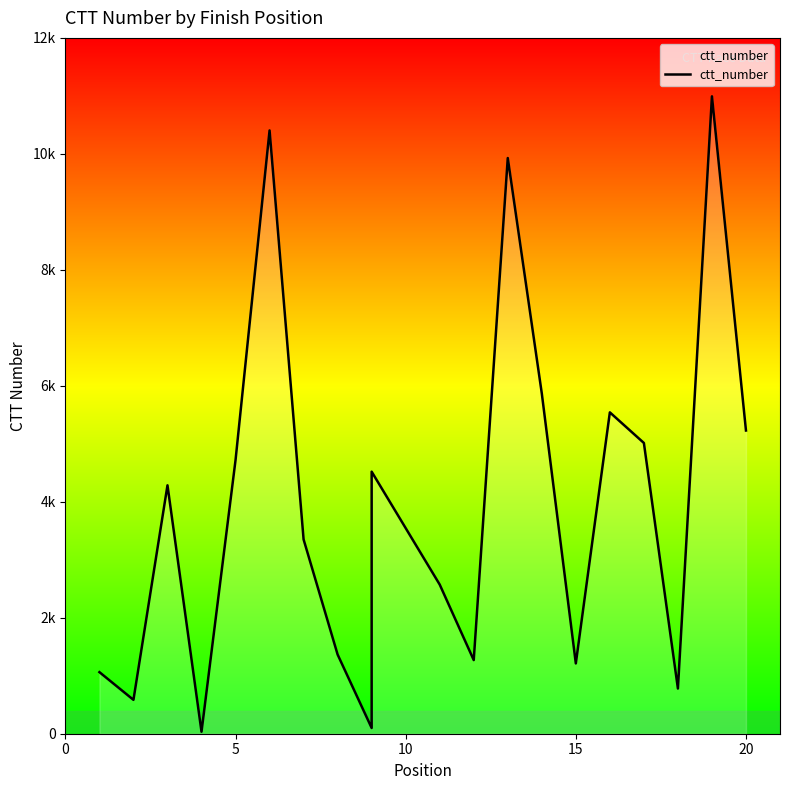

True or false: the data has more than 0 interior local peaks.

True